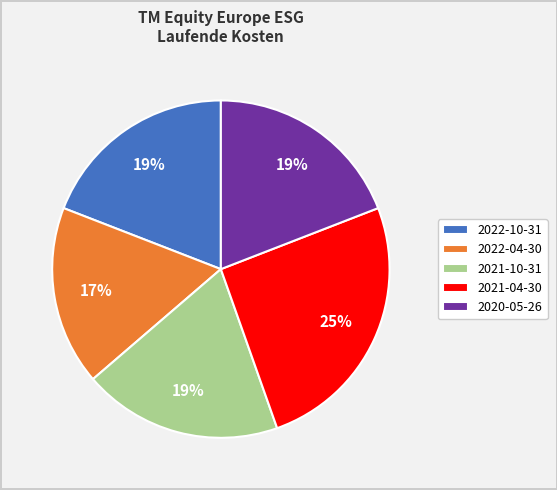

To the nearest percent, what is the difference between the largest and smallest slice percentages?

8%